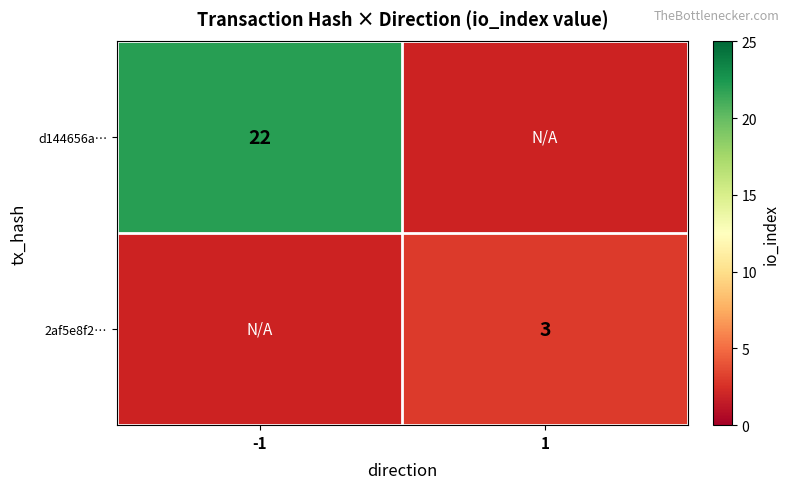

Is it true that 2af5e8f2… equals 3 at 1?

True